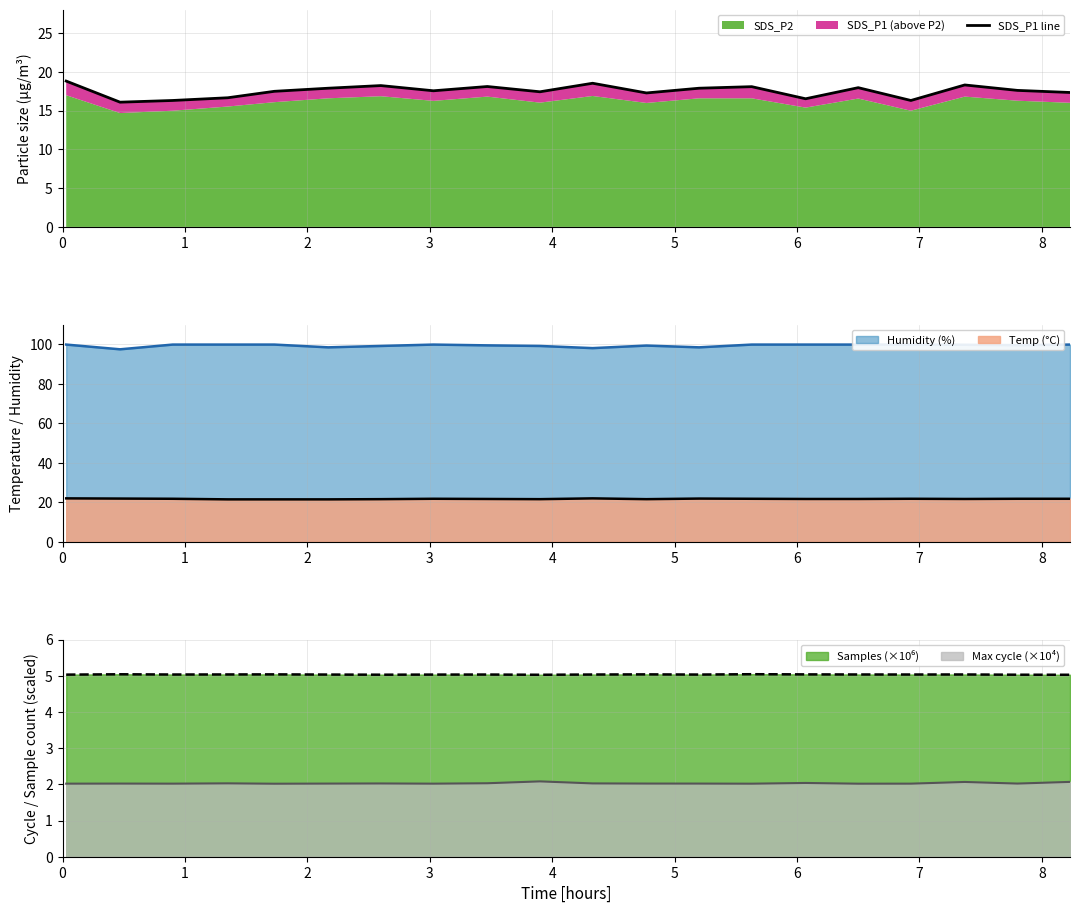

What is the highest value of the Temp (°C) series?

22.0